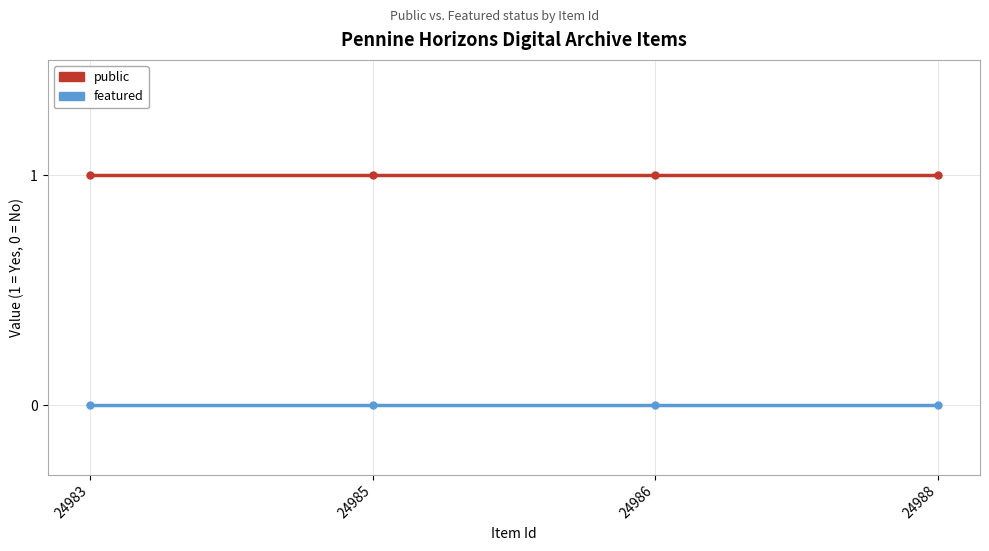

How many distinct data groups are displayed?

2